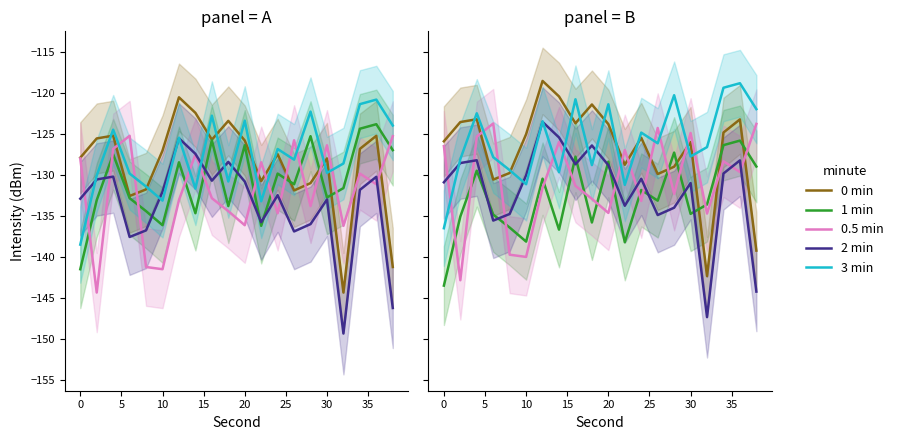

Which series has the largest total across all categories?

3 min